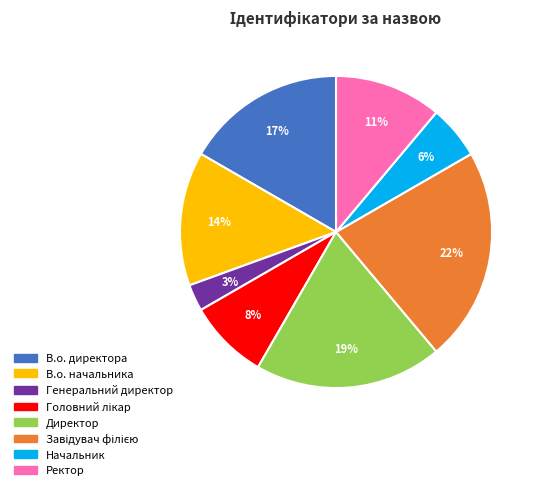

Is the sum of Директор and Ректор greater than half?

No